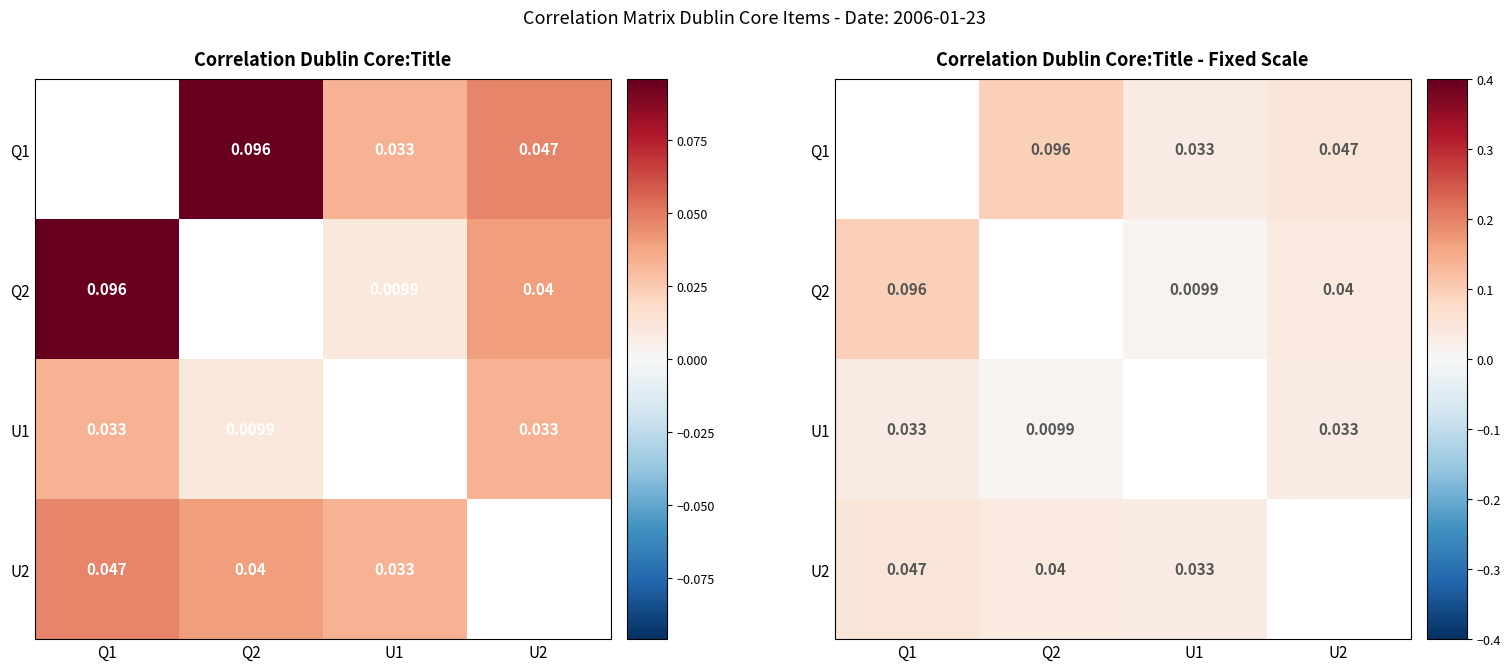

At which category does the chart reach its peak across all series?

Q1